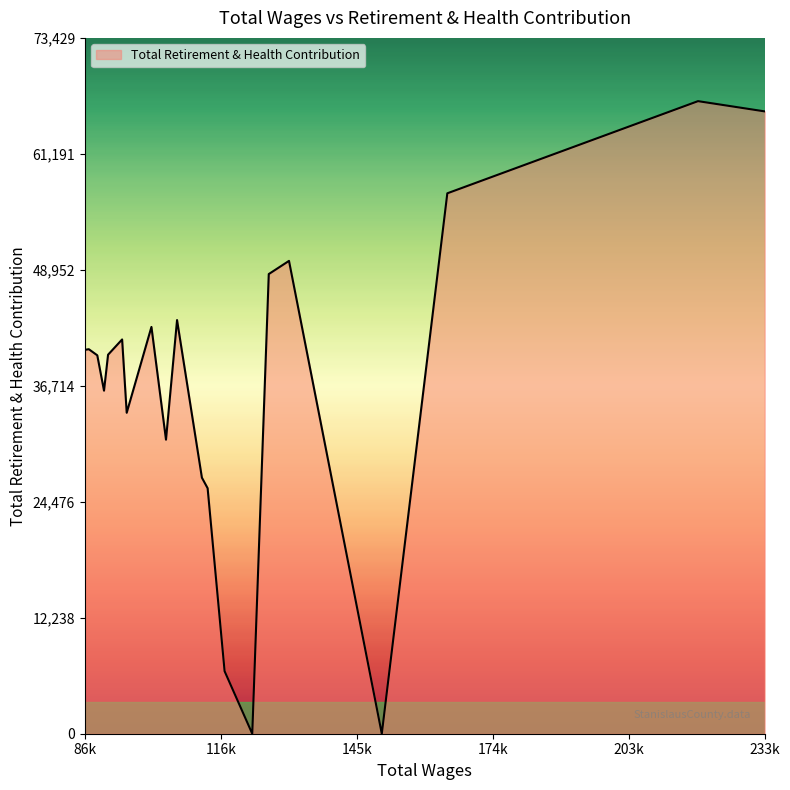

What is the difference between the maximum and minimum values?

66754